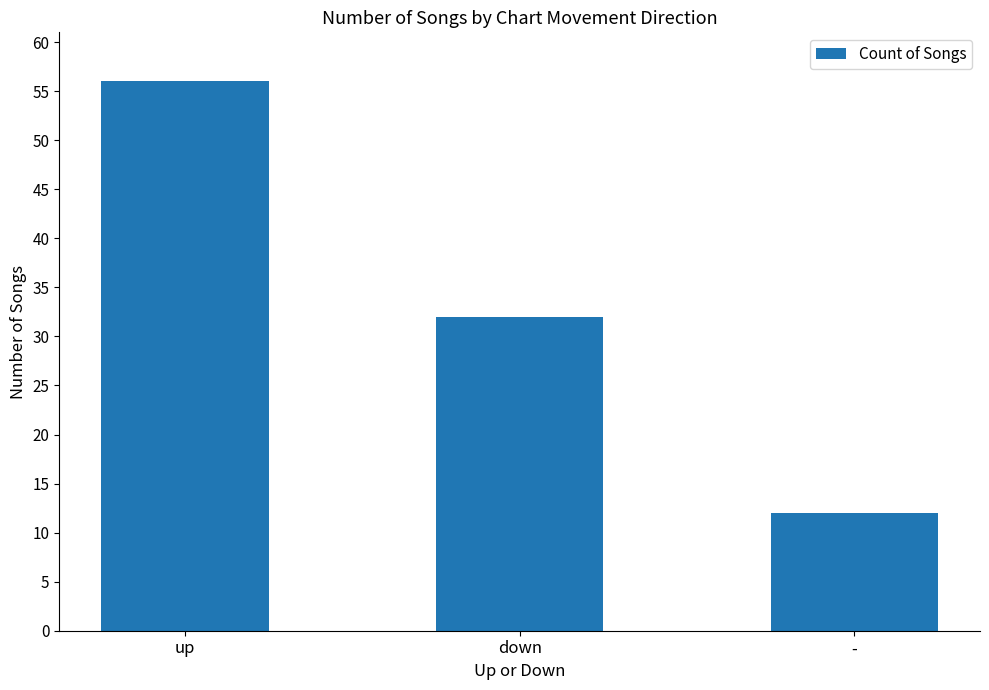

Count the number of data series in this chart.

1